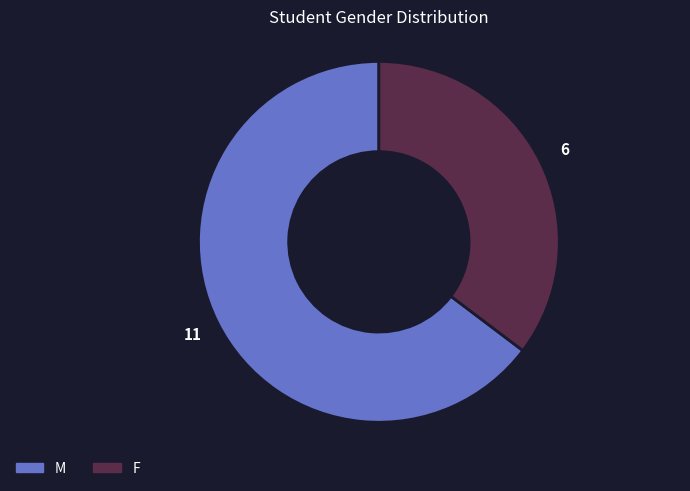

Does any single category account for the majority?

Yes